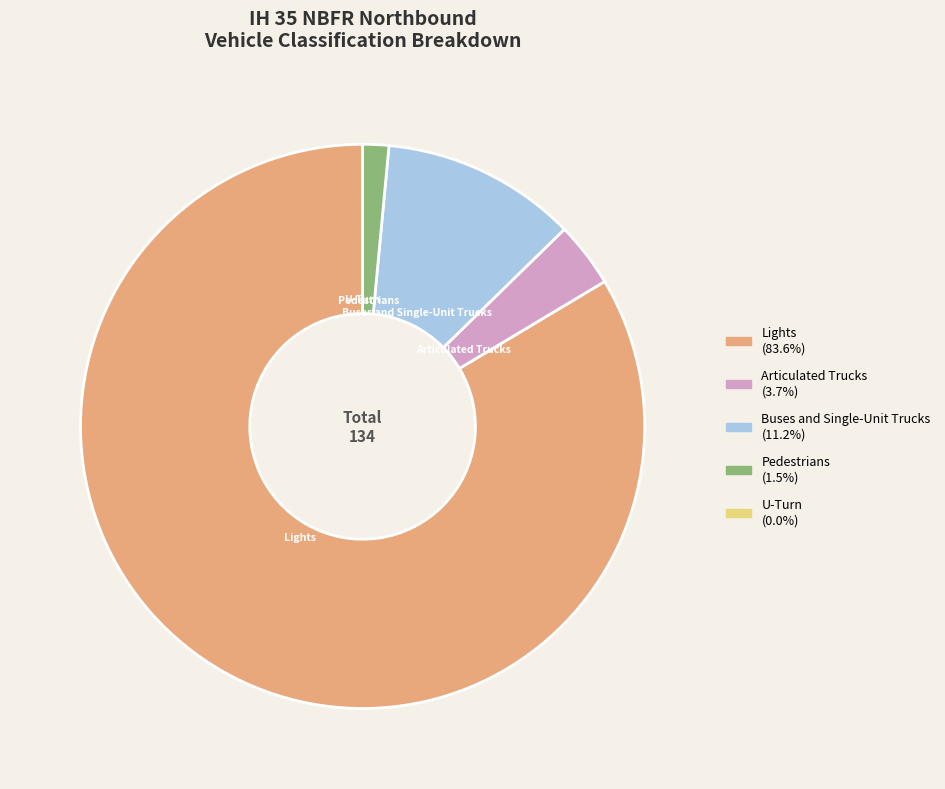

Which slice represents more than half of the pie?

Lights